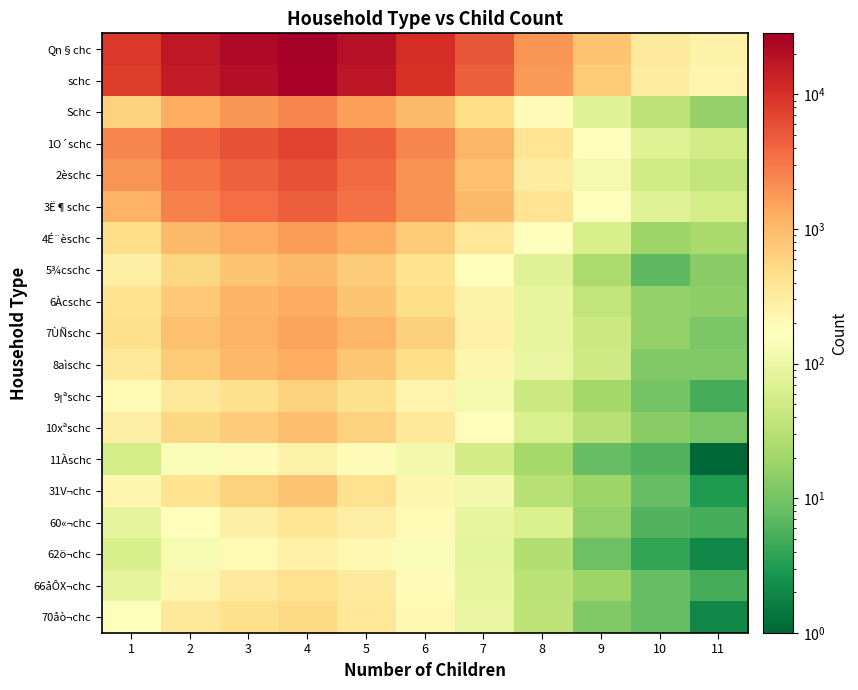

Between 3 and 2, which is larger?

3